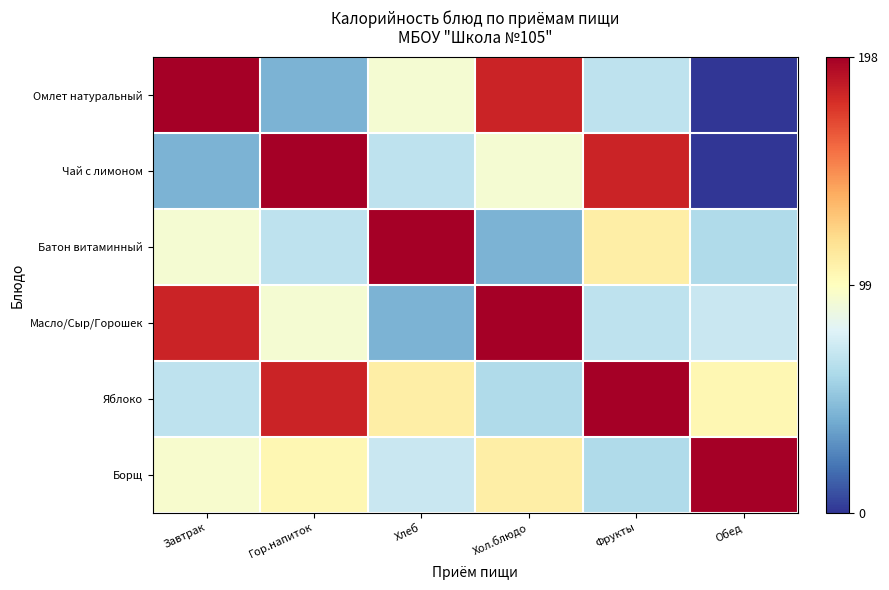

What is the spread (max minus min) of values at Гор.напиток?

155.0